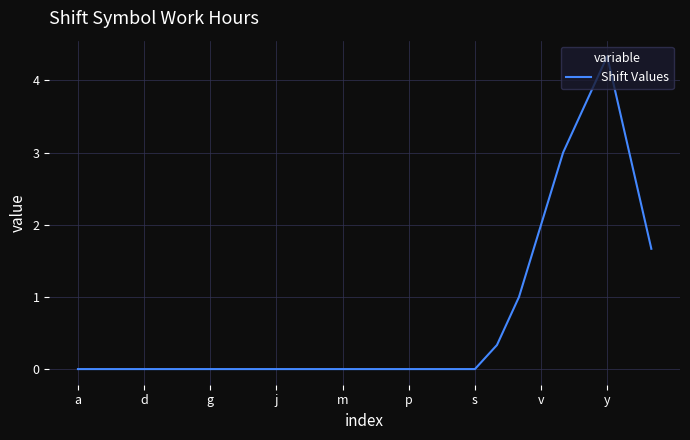

What is the difference between the maximum and minimum values?

4.3